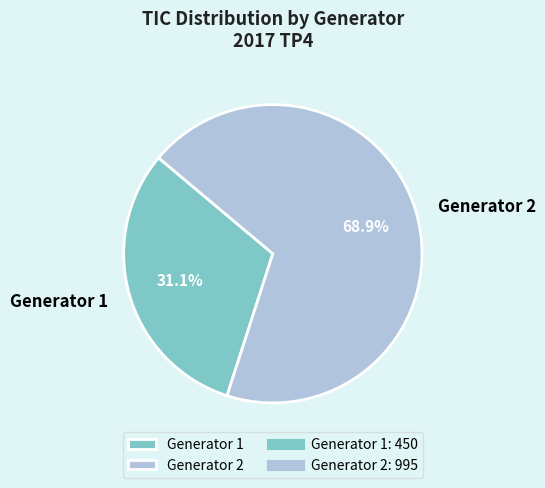

Approximately how many times larger is the value at Generator 1 compared to Generator 2?

0.5